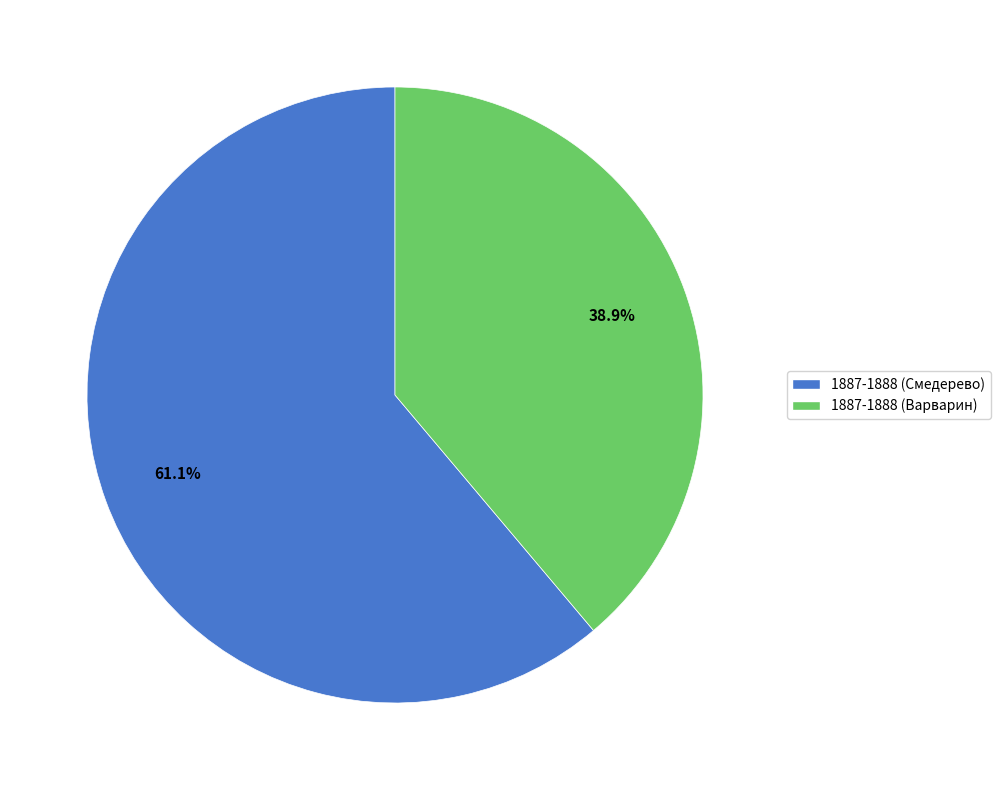

Between 1887-1888 (Смедерево) and 1887-1888 (Варварин), which is larger?

1887-1888 (Смедерево)